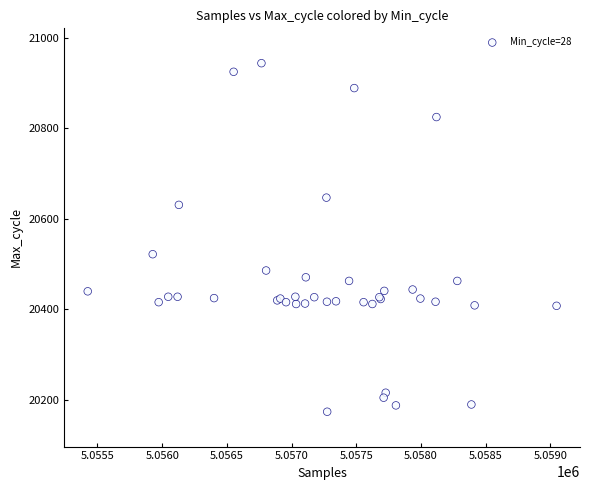

What Y value in the scatter plot is closest to 20559?

20522